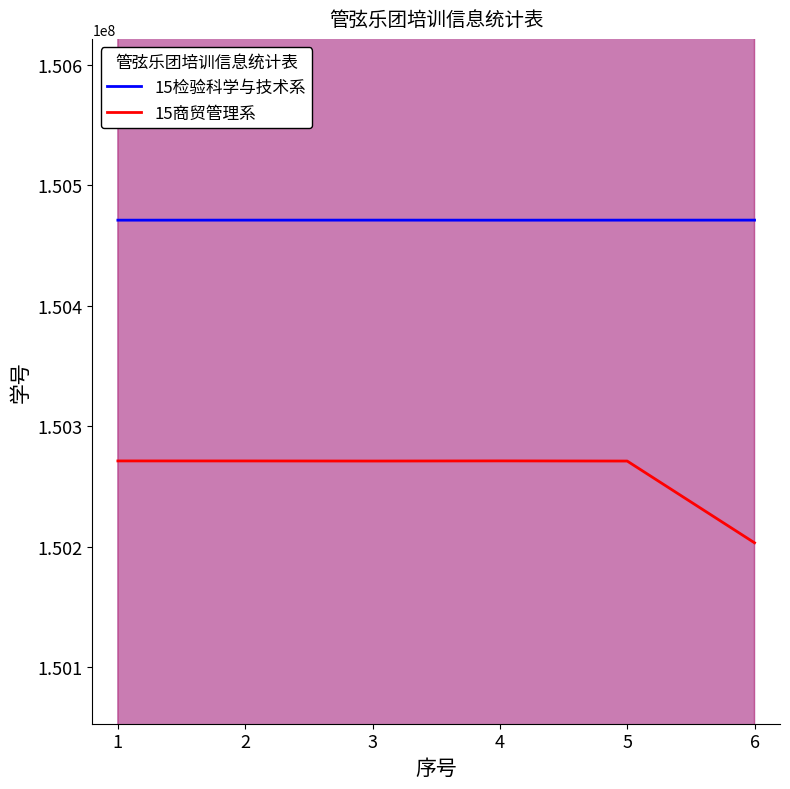

True or false: 15检验科学与技术系 and 15商贸管理系 cross at least once.

False